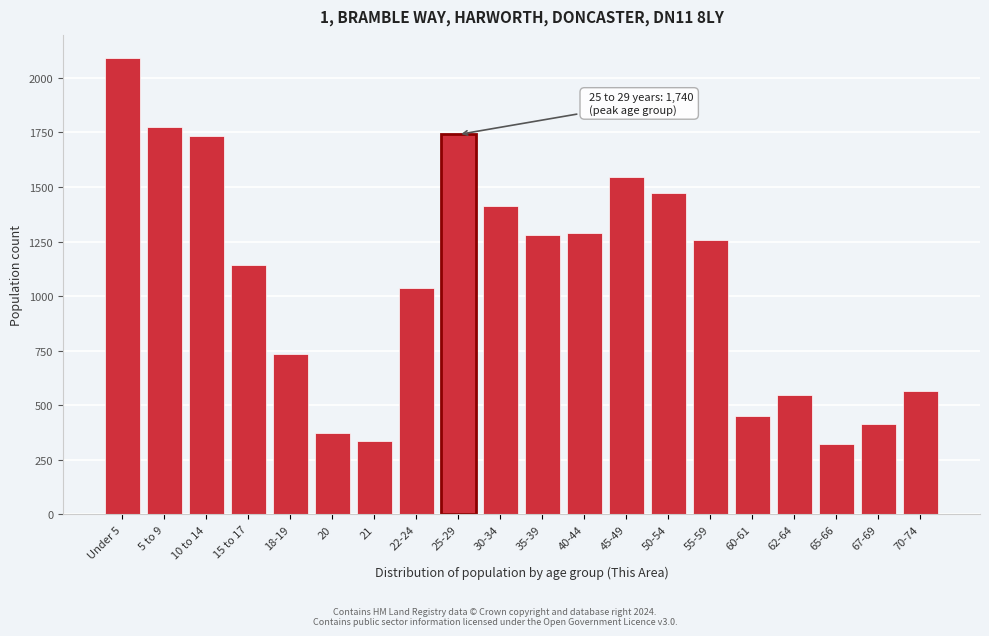

What is the label of the 18th bar from the right?

10 to 14